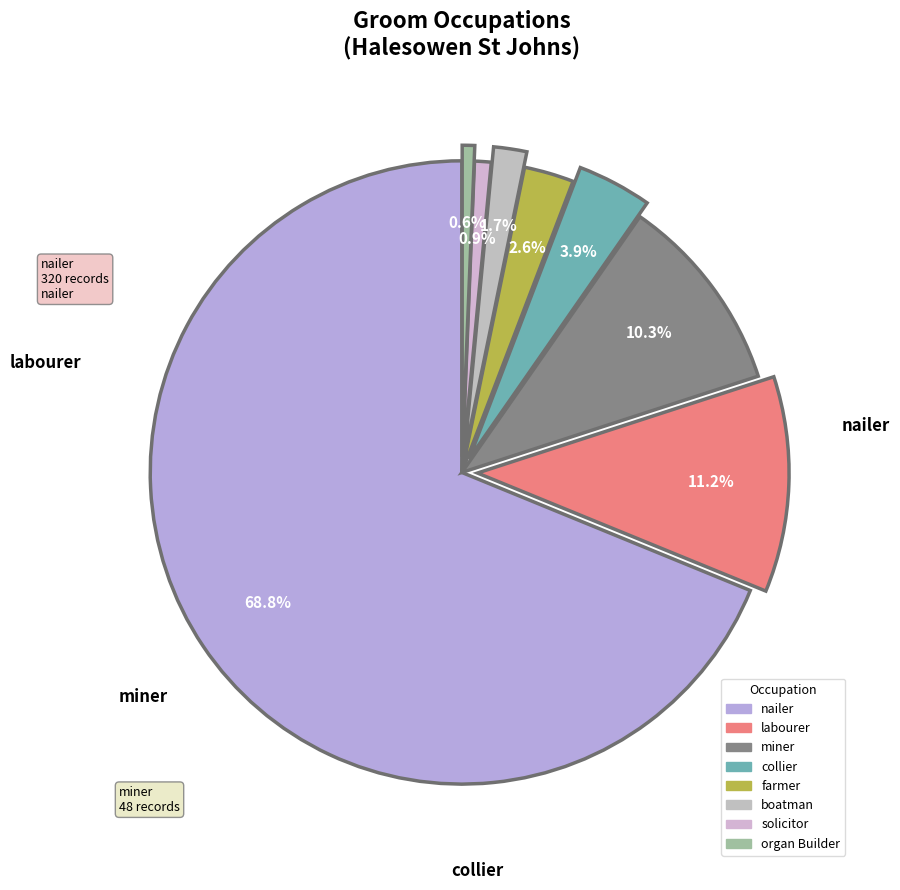

How many segments does this pie chart have?

8